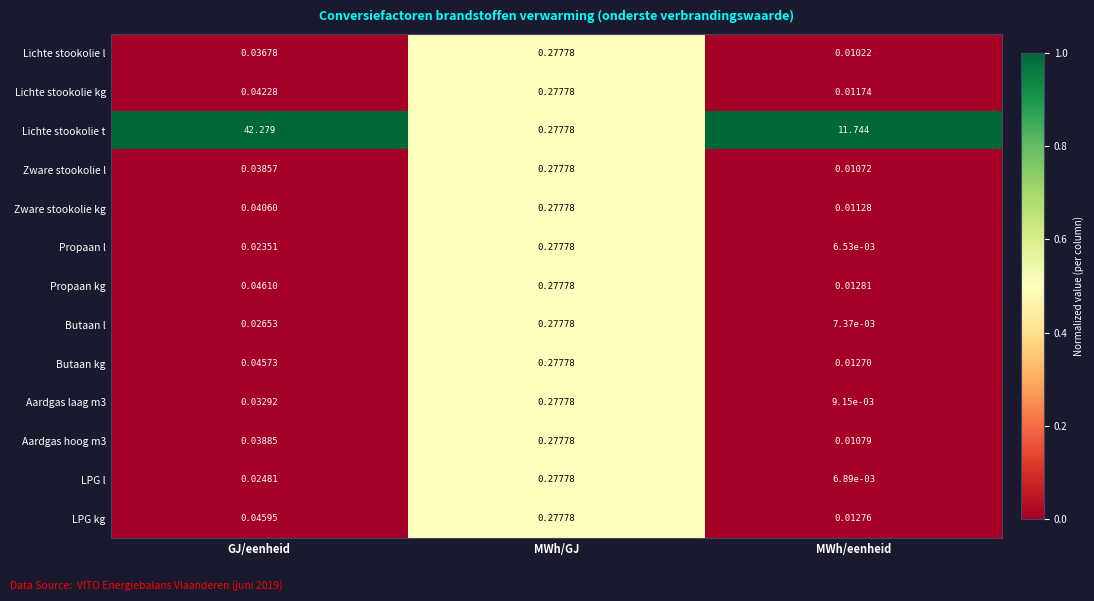

Which category has the highest value across all series?

GJ/eenheid